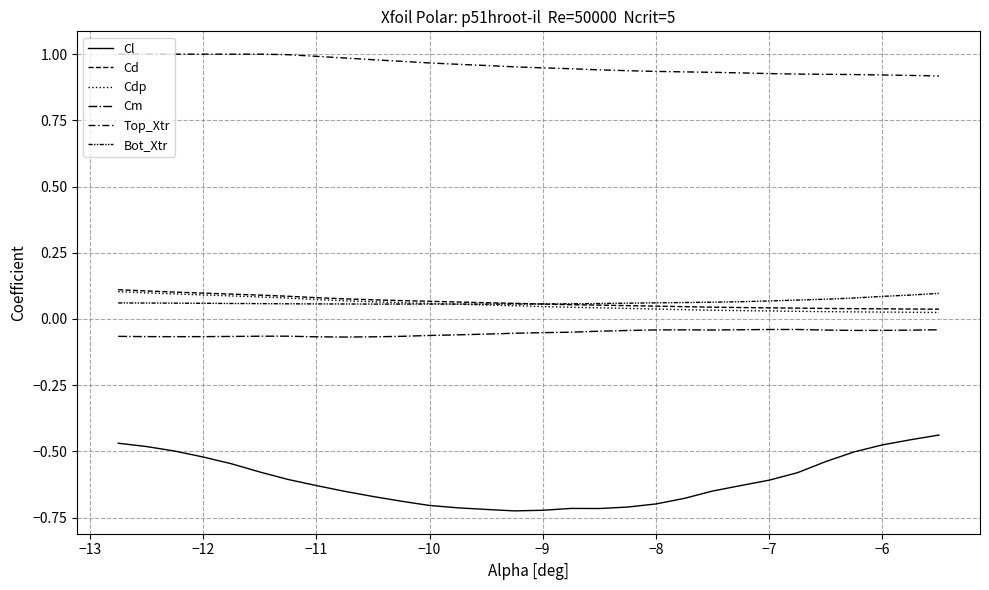

True or false: Bot_Xtr and Top_Xtr cross at least once.

False